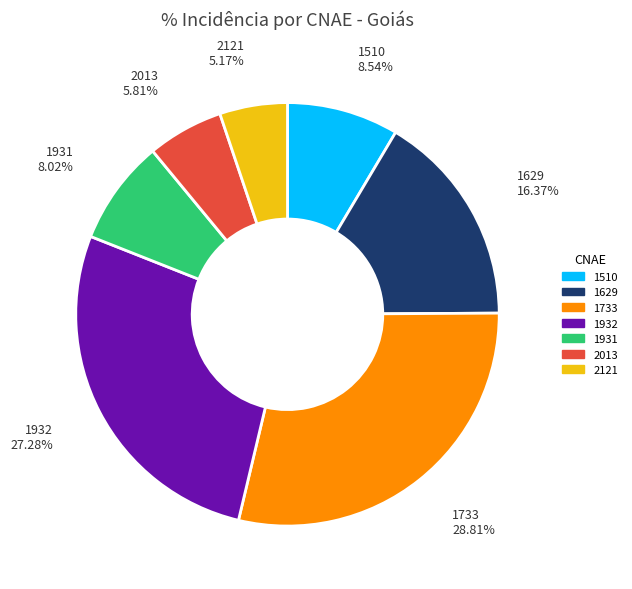

Is there any slice that represents more than half of the pie?

No